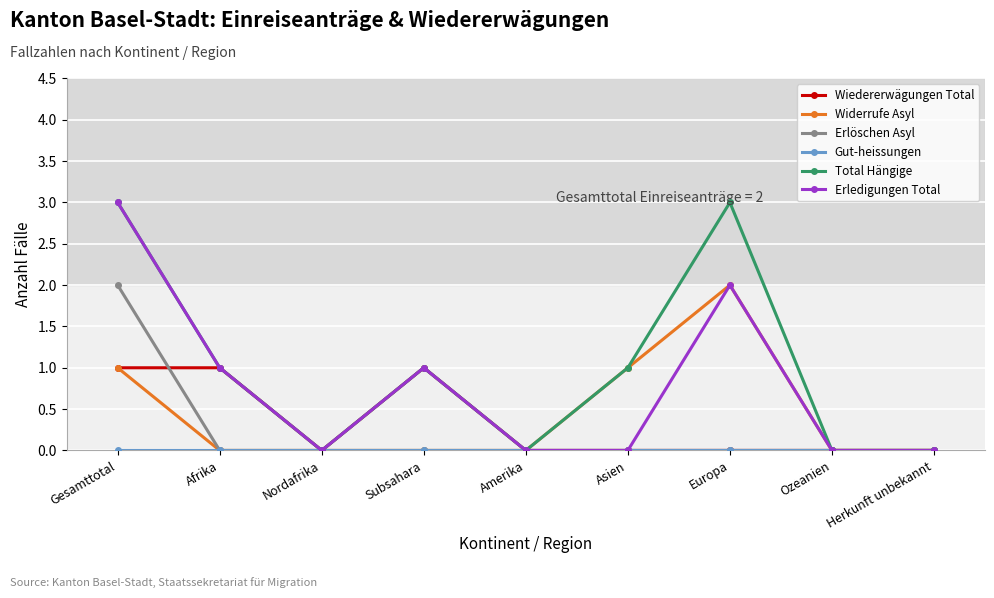

How many categories are shown in the chart?

9